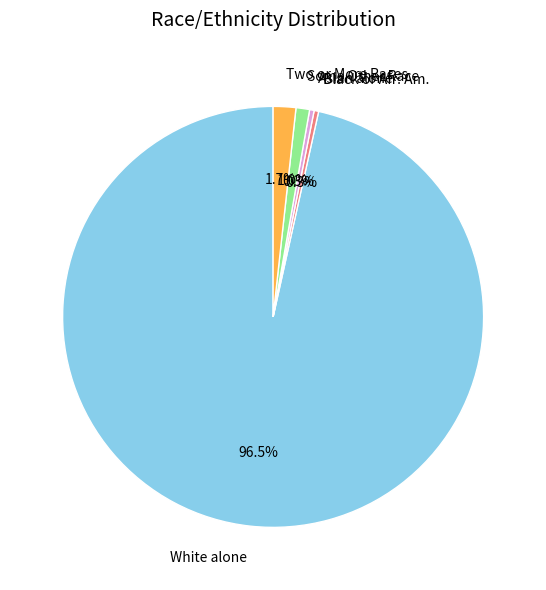

How many segments does this pie chart have?

5